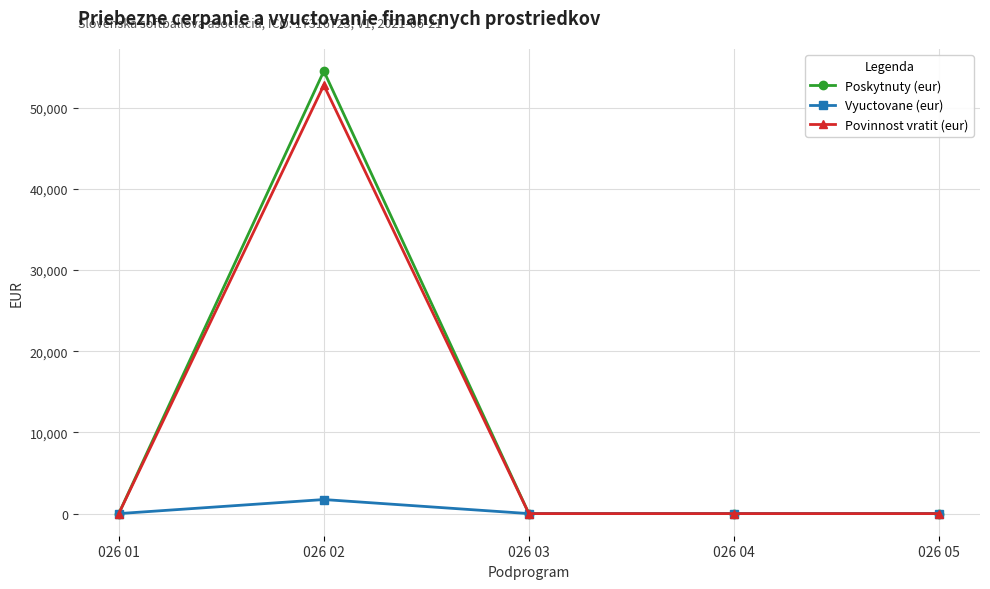

What is the highest value of the Povinnost vratit (eur) series?

52780.0